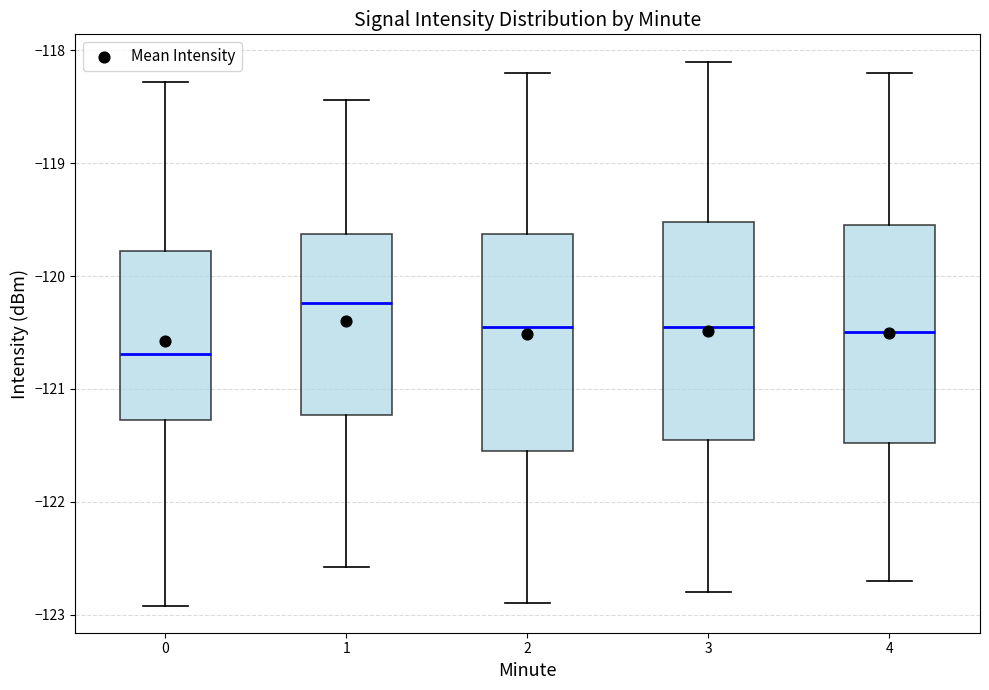

Which box's median line is the lowest?

0